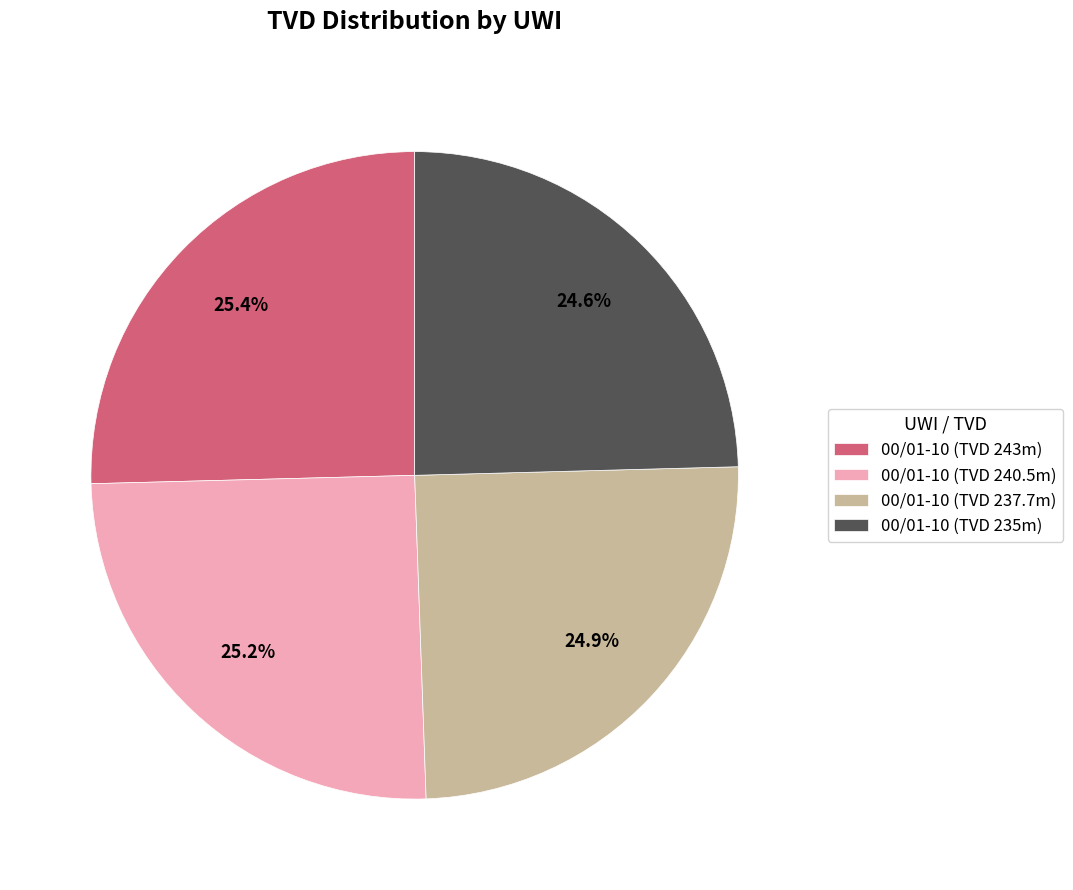

What percentage is NOT represented by 00/01-10 (TVD 243m)?

74.6%